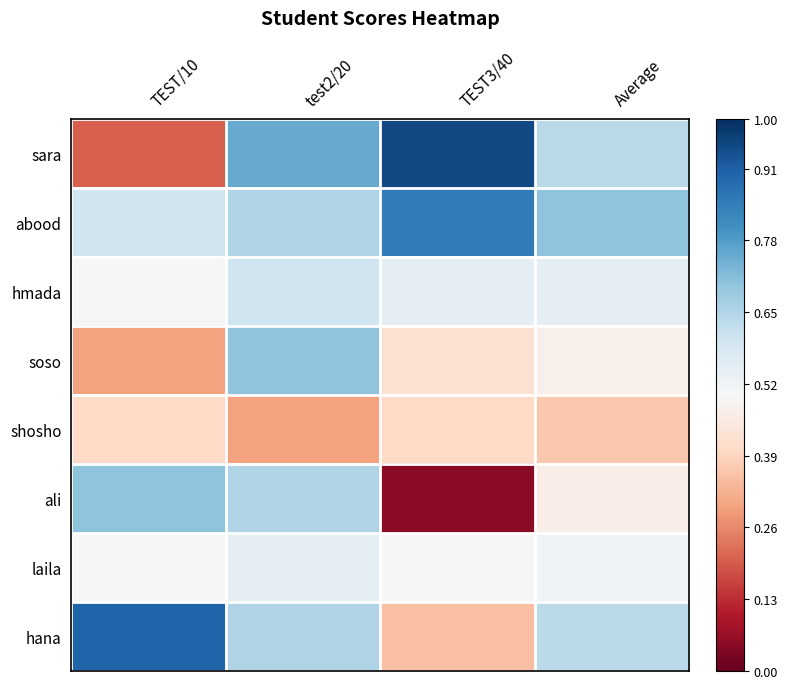

List the series in order of their peak value, highest first.

sara, hana, abood, soso, ali, hmada, laila, shosho